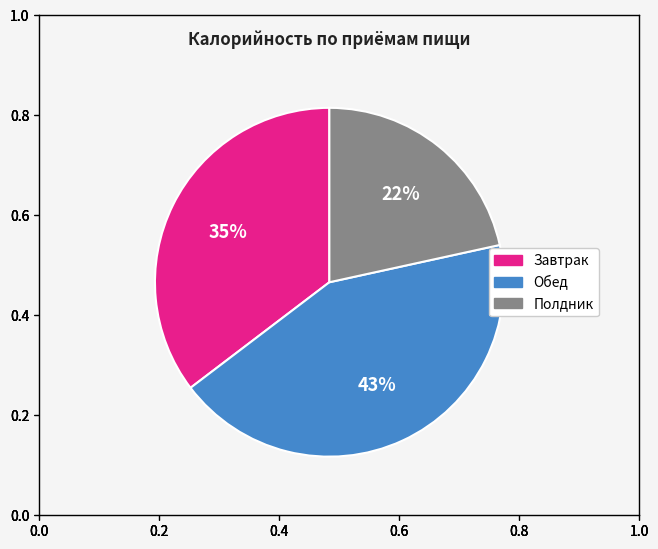

Combined, do Завтрак and Обед account for over 50%?

Yes